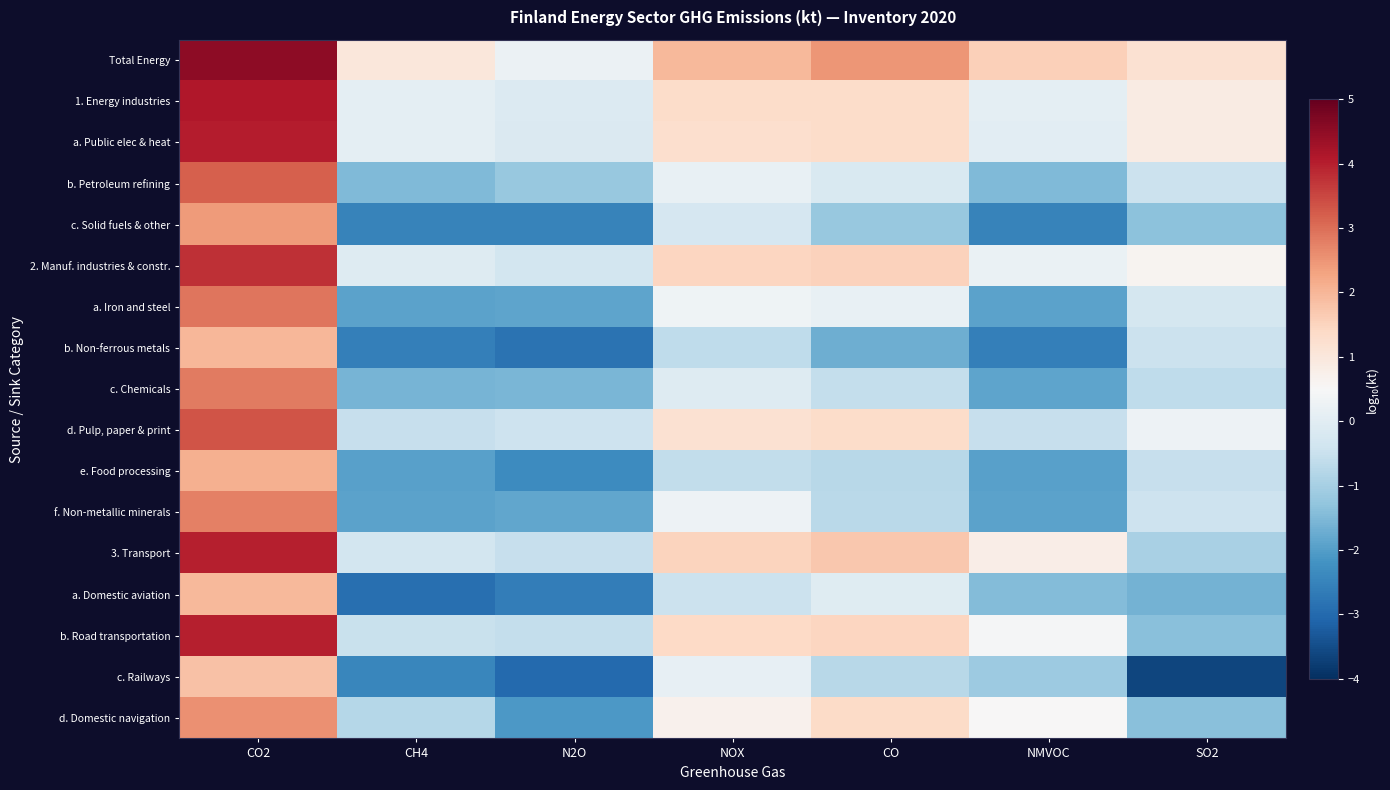

Which has a higher value, CO or CH4?

CO